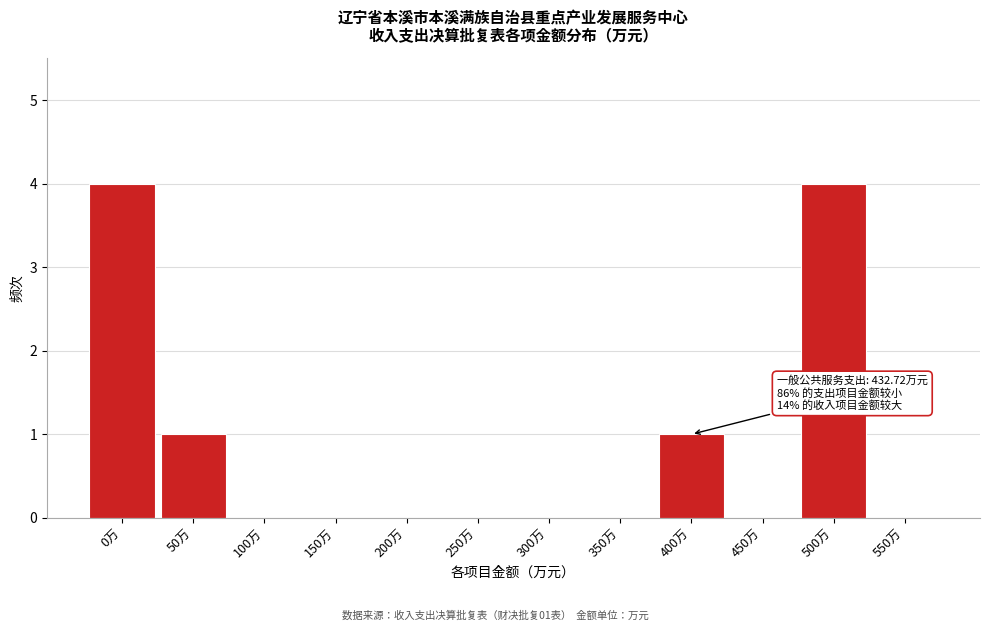

Reading left to right, transcribe all the data shown in this chart.

0万=4	50万=1	100万=0	150万=0	200万=0	250万=0	300万=0	350万=0	400万=1	450万=0	500万=4	550万=0